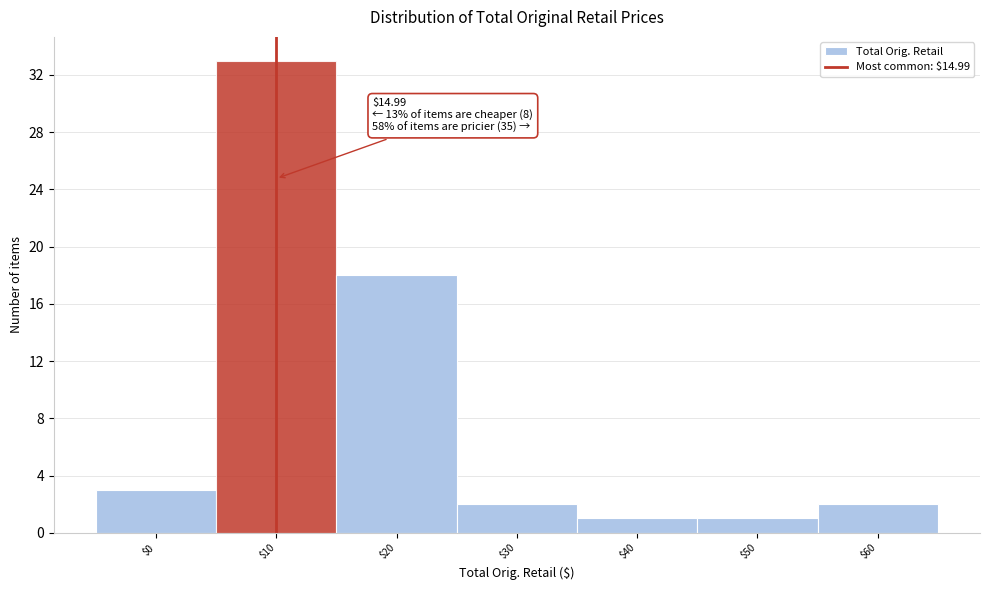

Reading right to left, what are all the values shown in this chart?

2	1	1	2	18	33	3